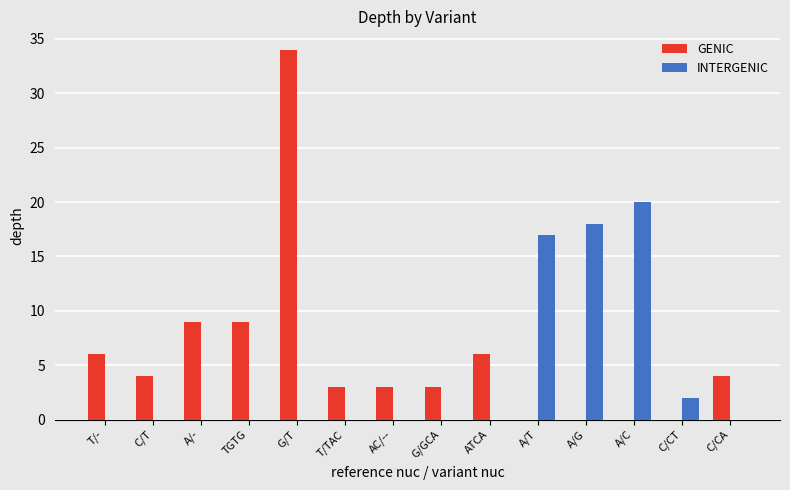

At which category is the sum across all series the highest?

G/T